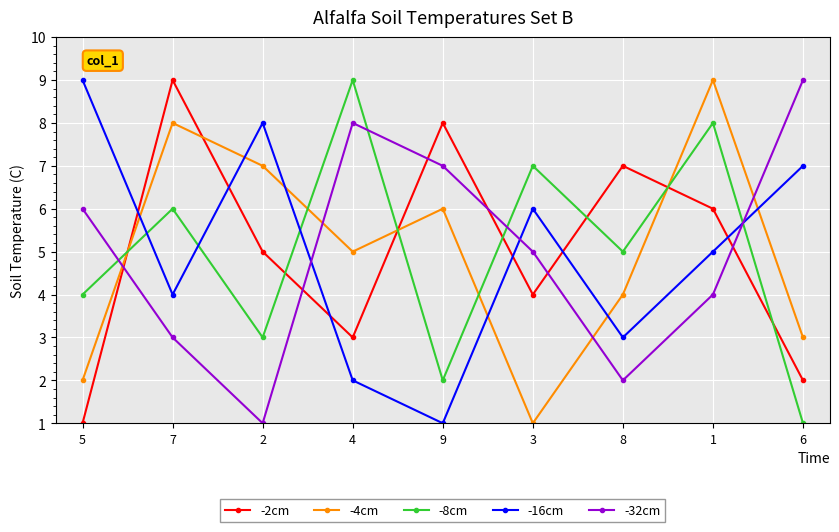

What is the lowest value of the -8cm series?

1